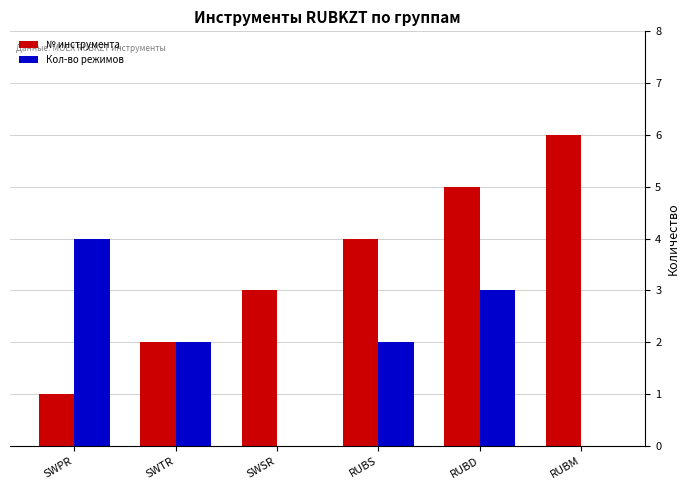

How many data points does each series have?

6